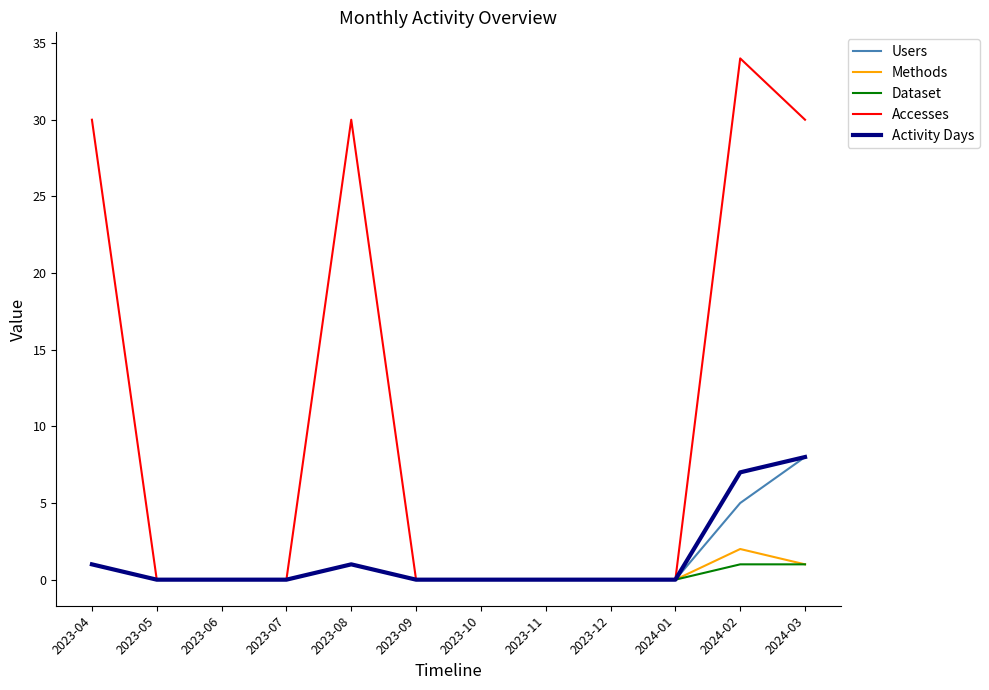

At which label is Users closest to 4?

2024-02